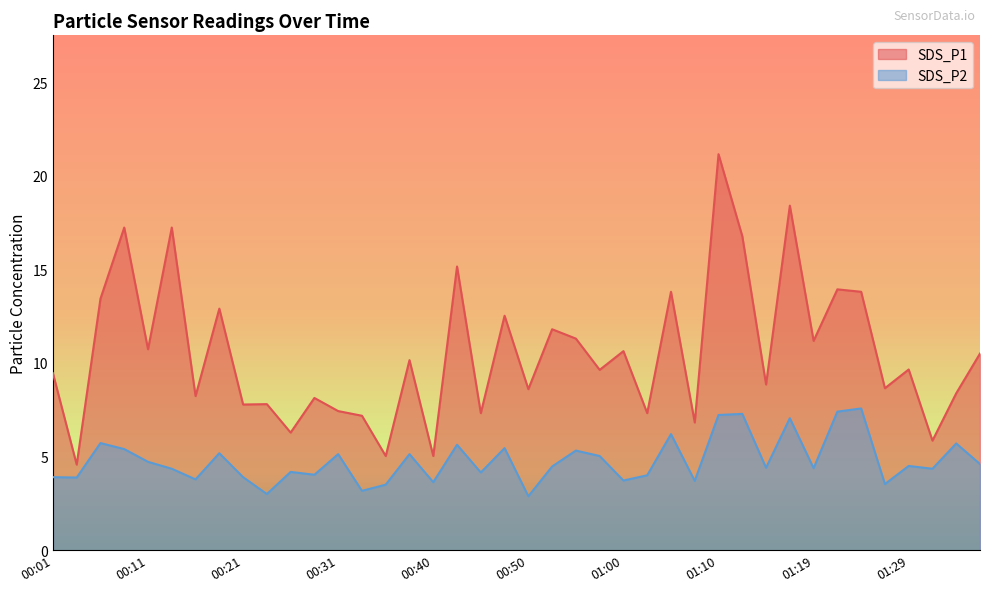

What is the minimum value for SDS_P2?

2.9